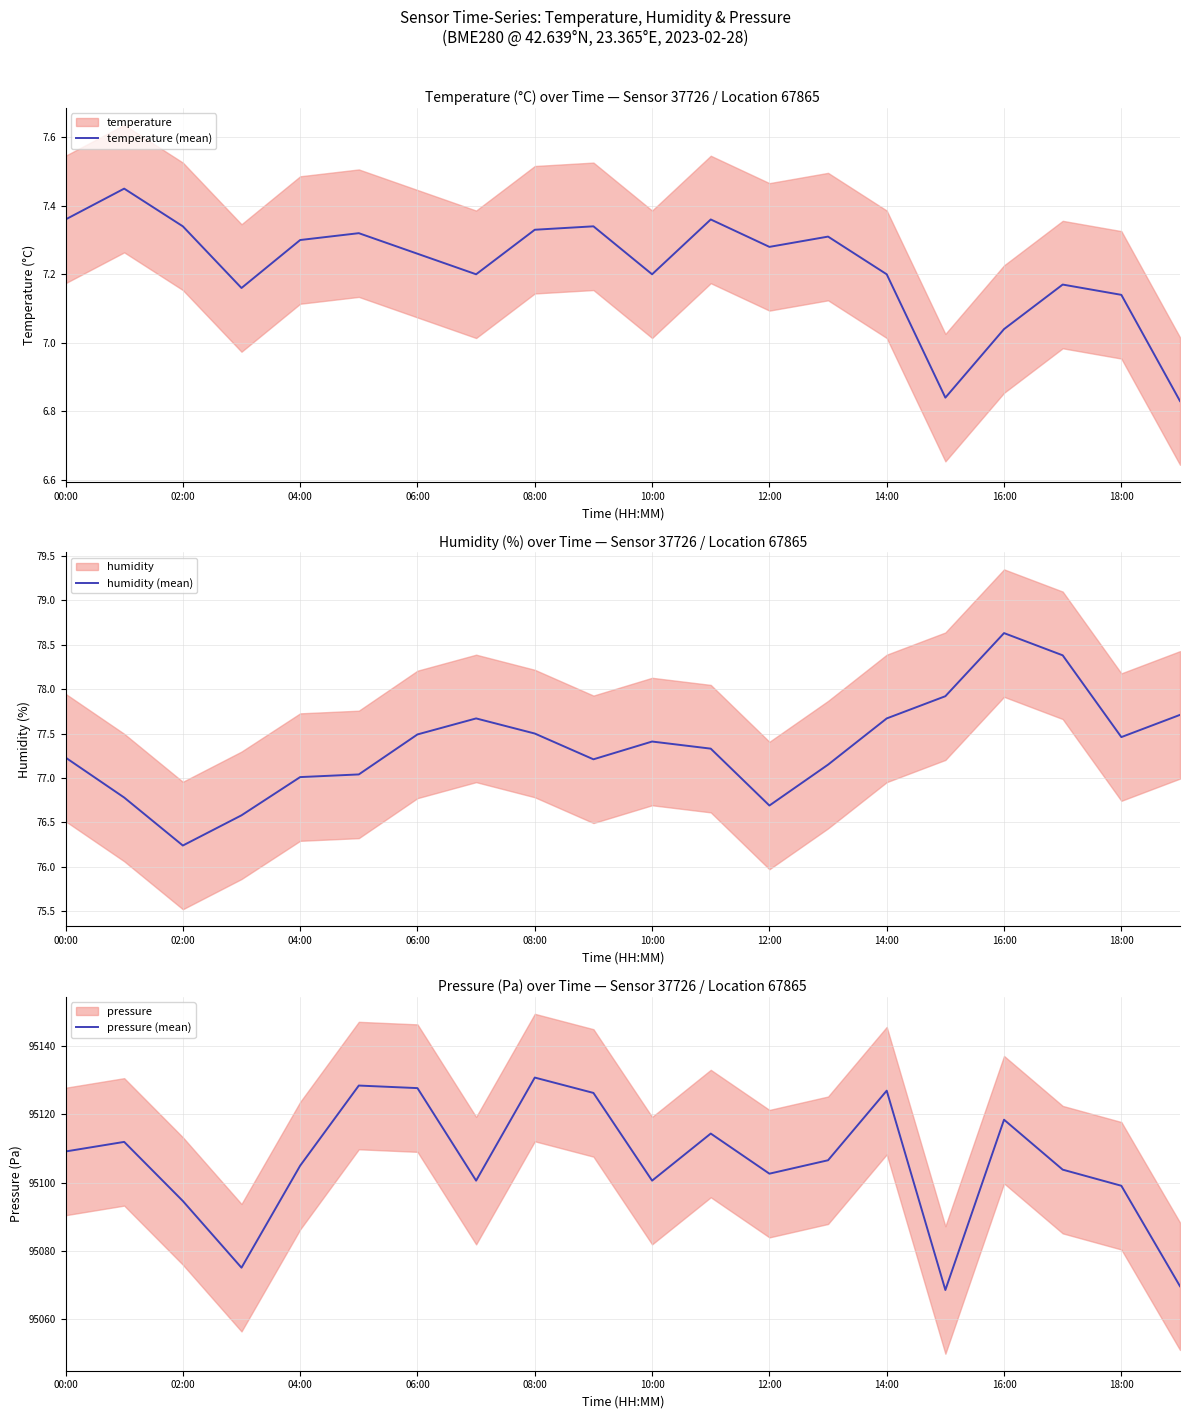

How many lines are shown in the chart?

3